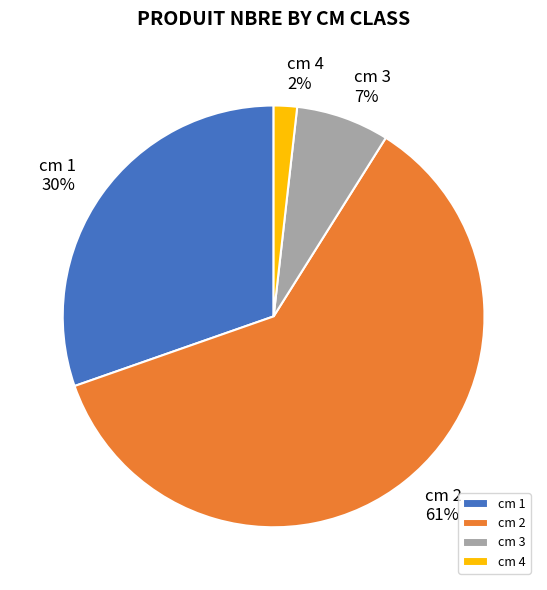

To the nearest percent, what is the average slice percentage?

25%